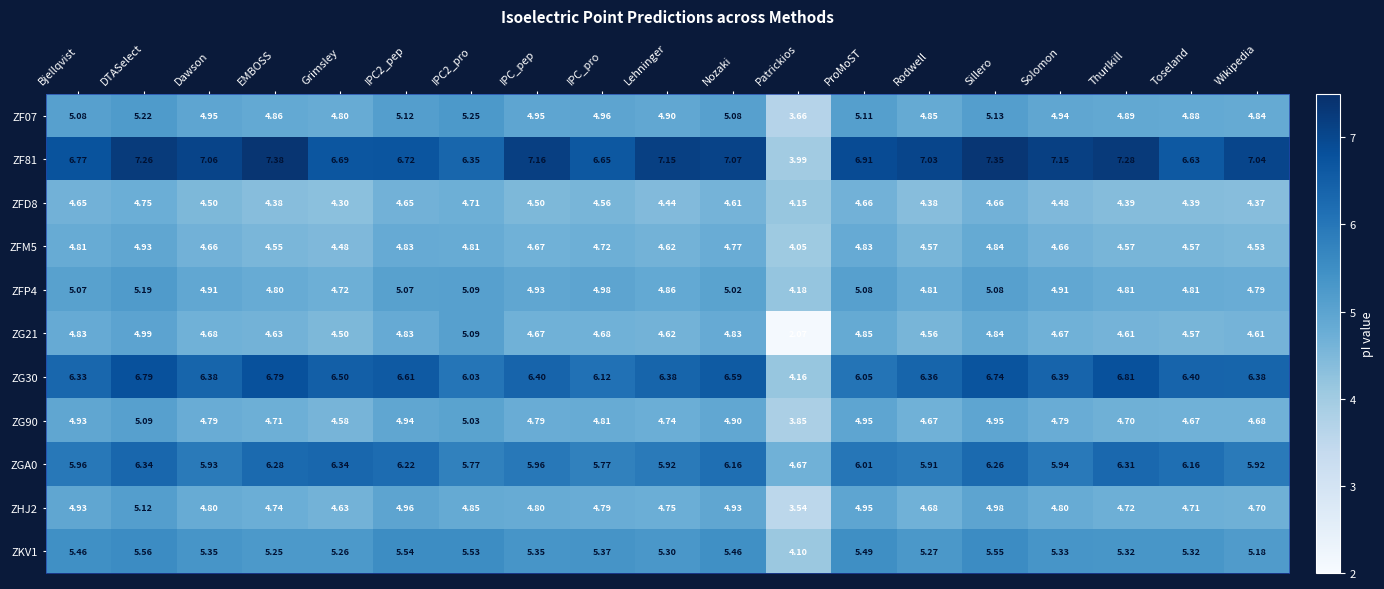

Which series has the widest spread of values?

ZF81